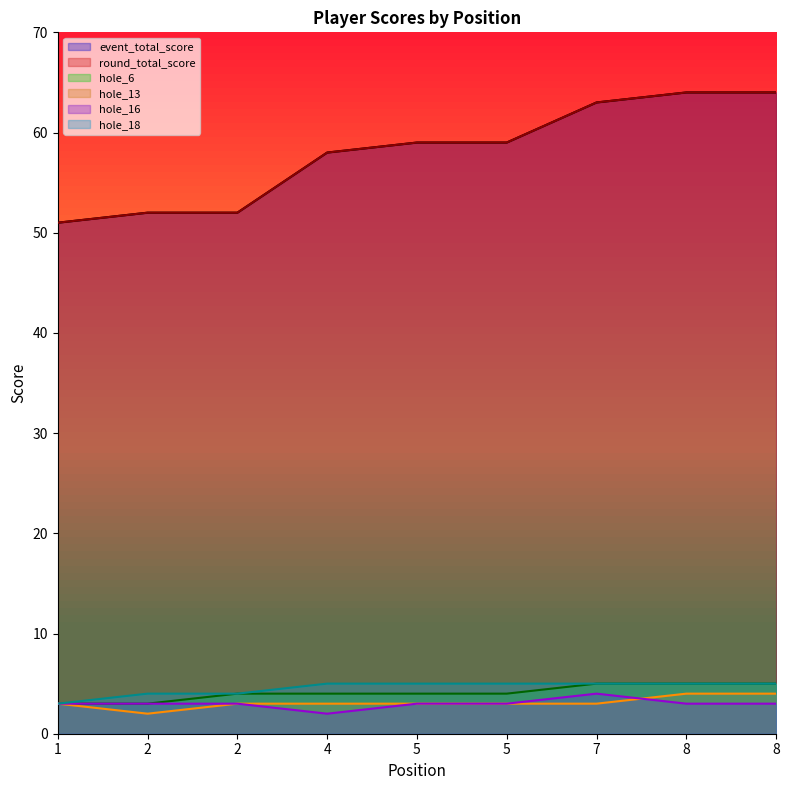

How many interior local peaks does the hole_16 series have?

1